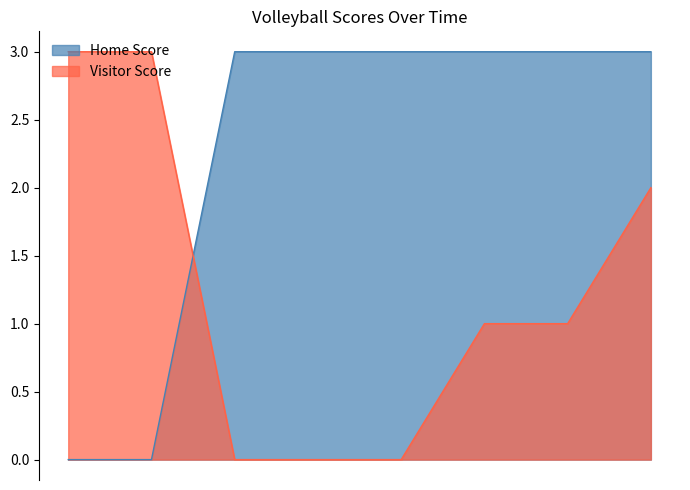

The Visitor Score series shows 1 at 2020-10-21. True or false?

True